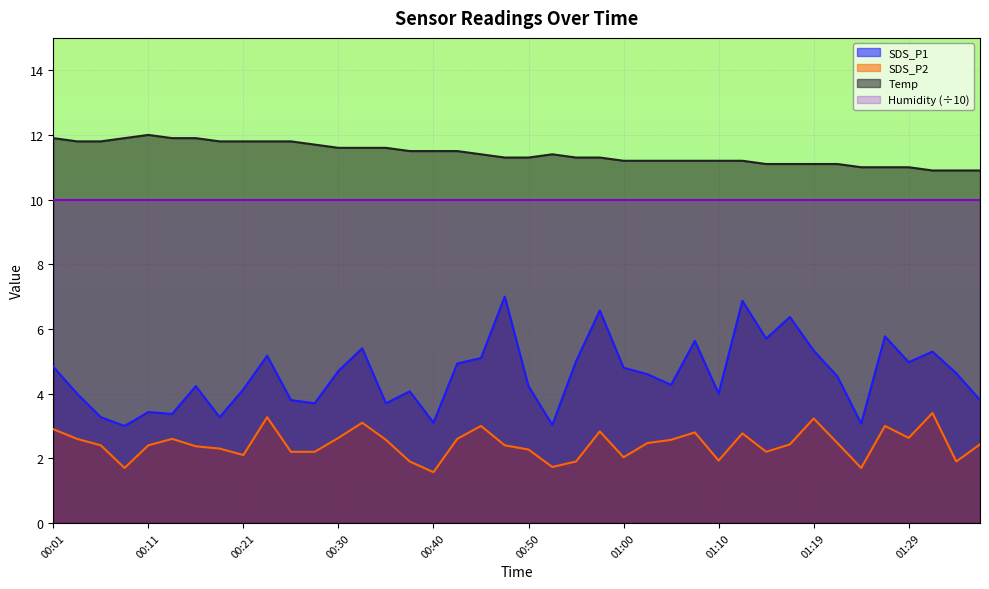

Is it true that SDS_P1 equals 5.8 at 01:27?

True